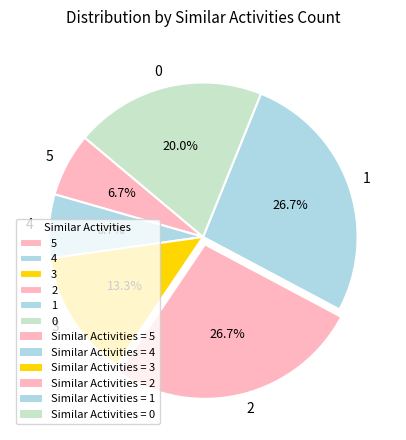

Is the sum of 0 and 2 greater than half?

No